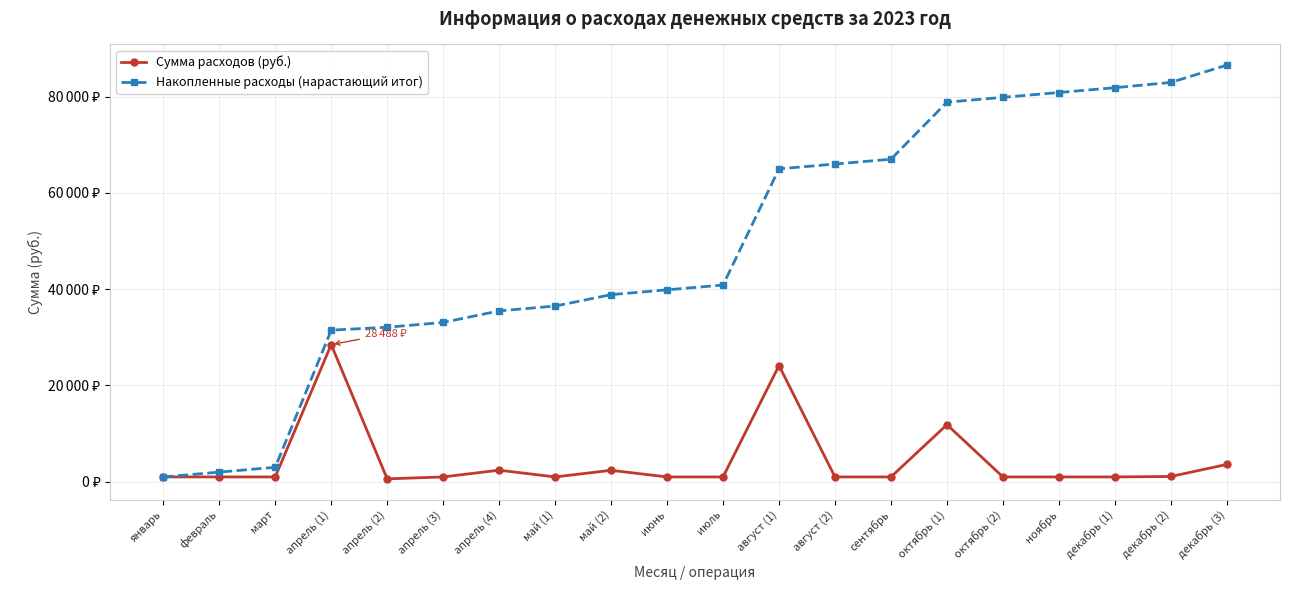

Does the chart have visible grid lines?

Yes